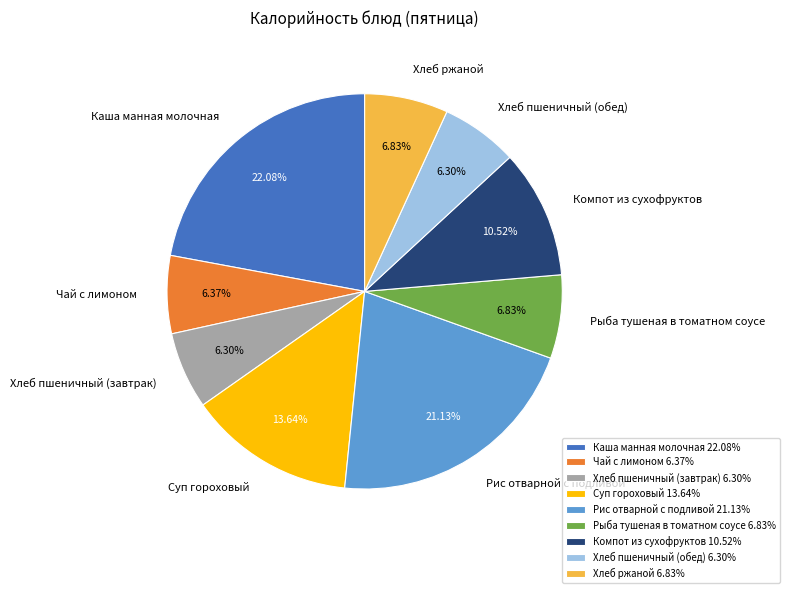

Between Суп гороховый and Чай с лимоном, which is larger?

Суп гороховый